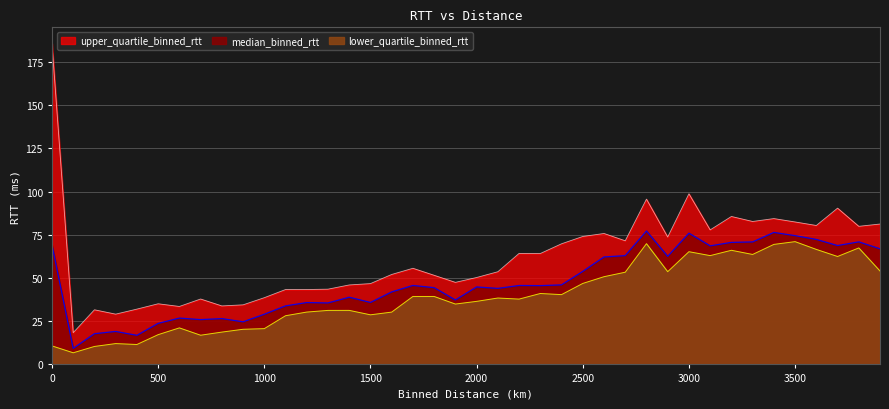

True or false: median_binned_rtt and upper_quartile_binned_rtt cross at least once.

False